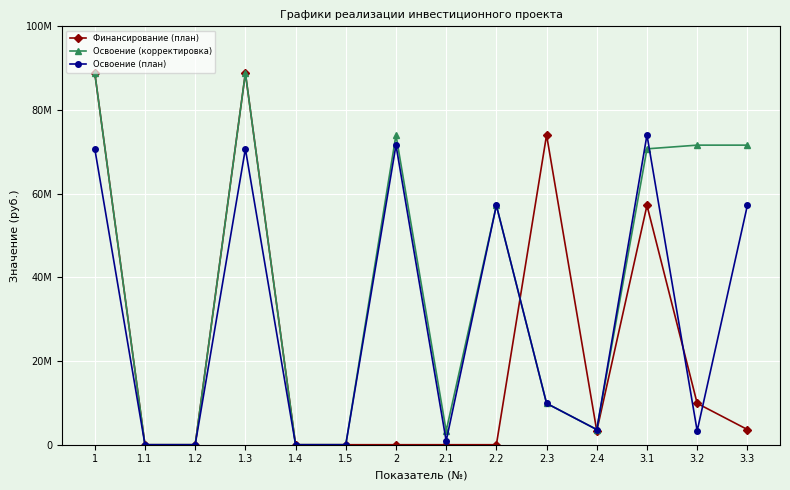

Where is Освоение (план) nearest to the value 37015989?

2.2